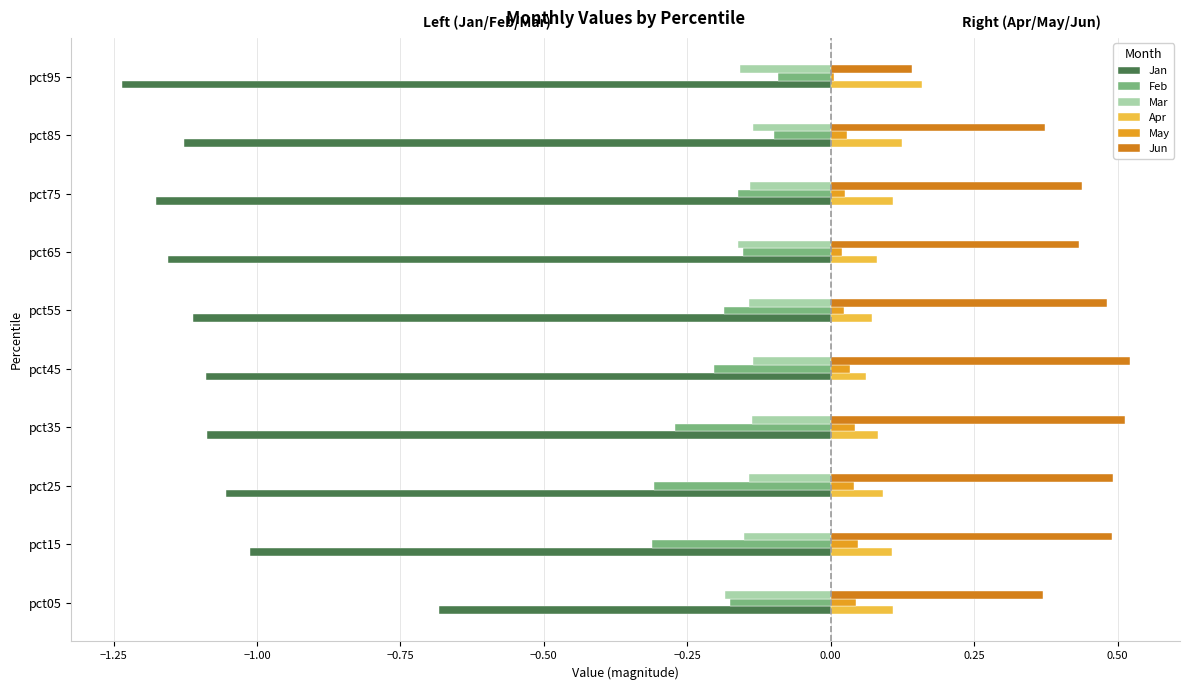

At how many categories does at least one series exceed 0?

10